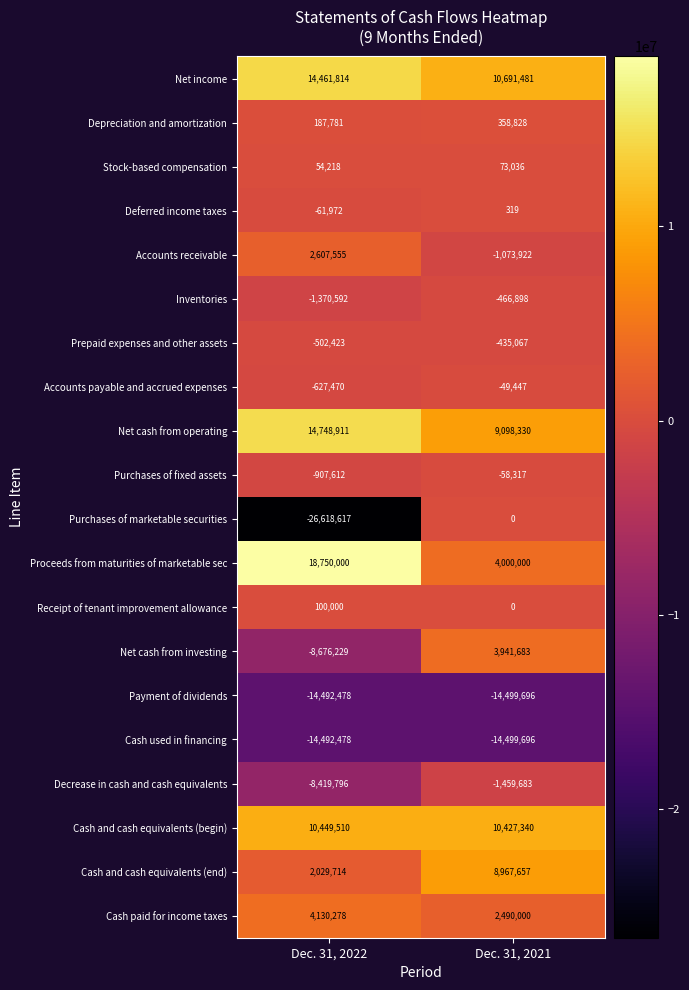

How many categories are shown in the chart?

2